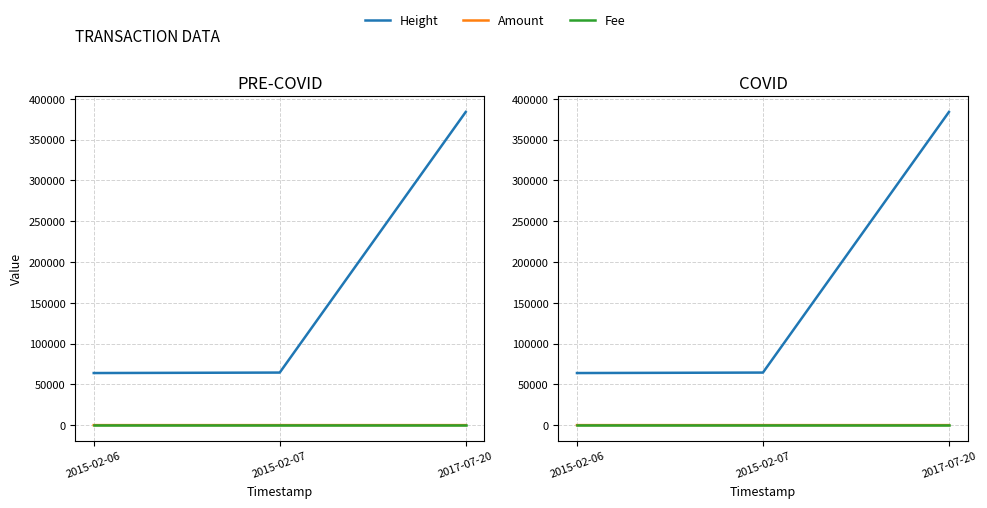

What is the maximum value shown in the chart?

383935